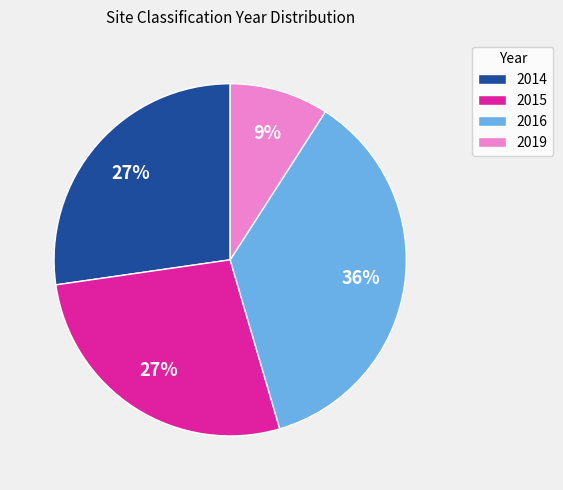

Which category has the biggest portion of the pie?

2016